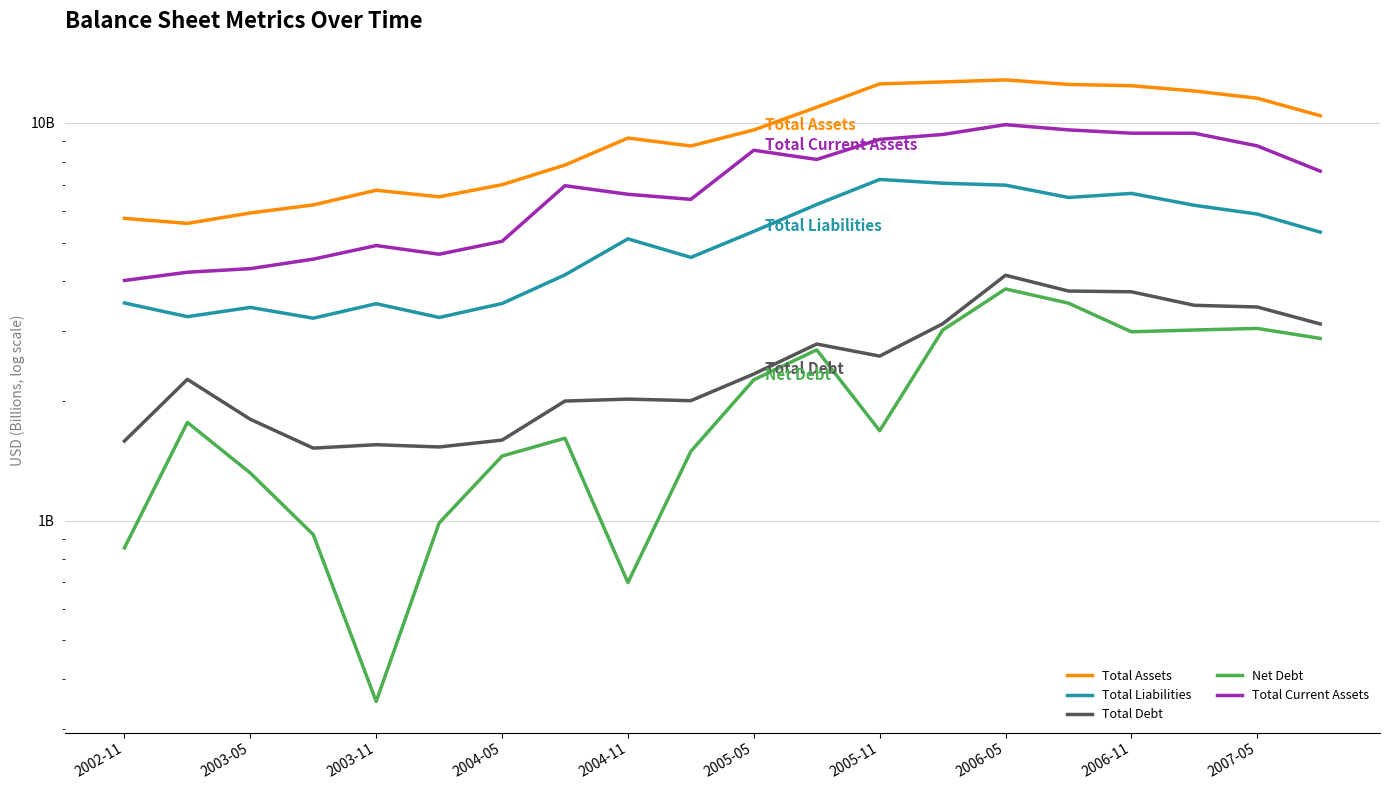

List the series in order of their peak value, highest first.

Total Assets, Total Current Assets, Total Liabilities, Total Debt, Net Debt